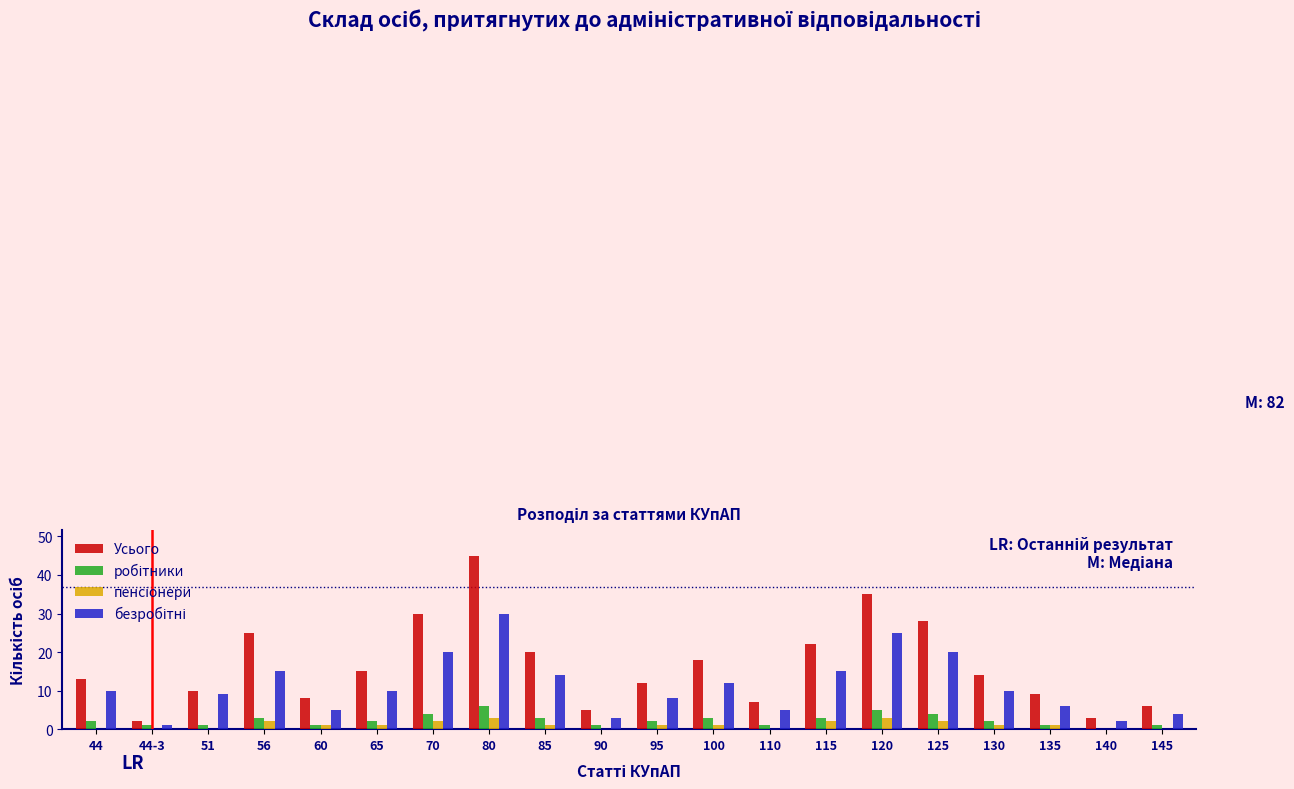

At which label is Усього closest to 23?

115